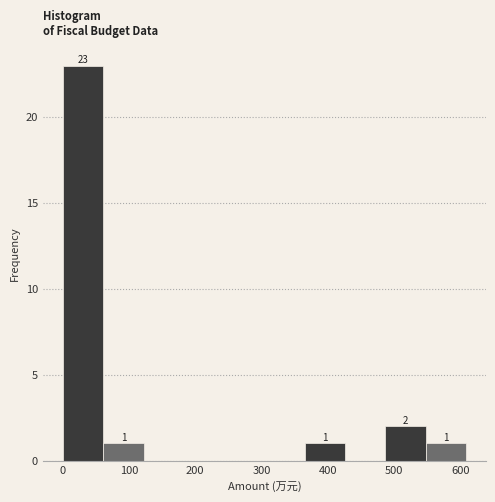

Over which range of the x-axis is the bar tallest?

0 to 60